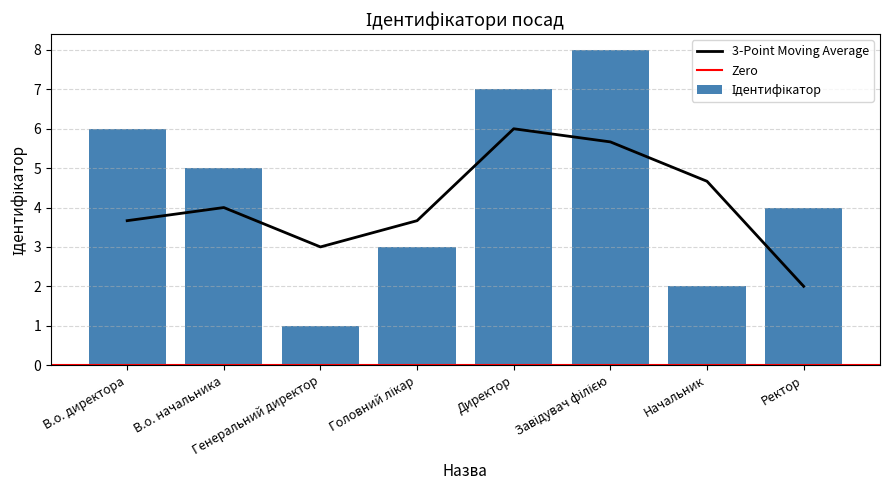

What is the label of the 8th bar from the right?

В.о. директора